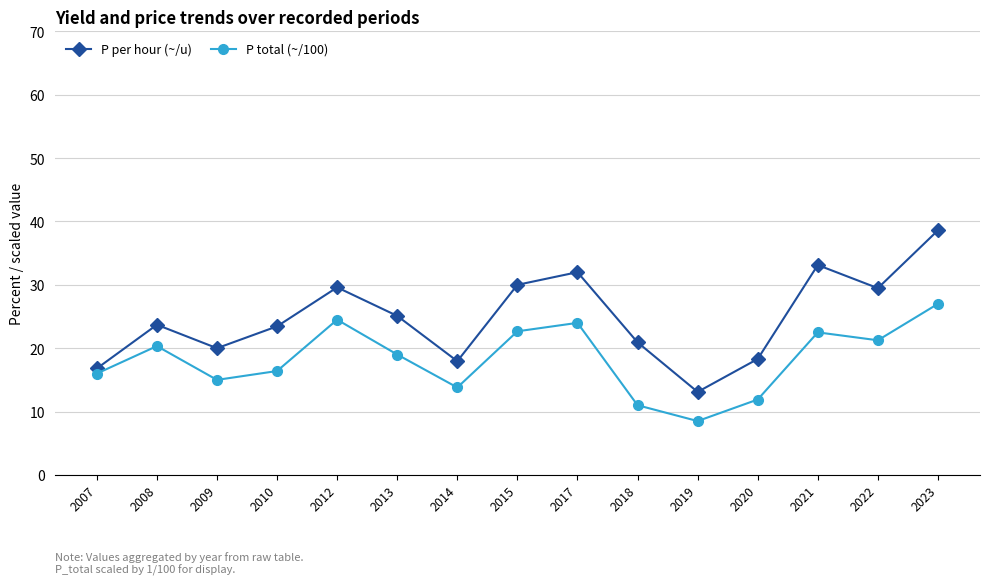

What is the sum of the P per hour (~/u) values at 2023 and 2019?

51.7